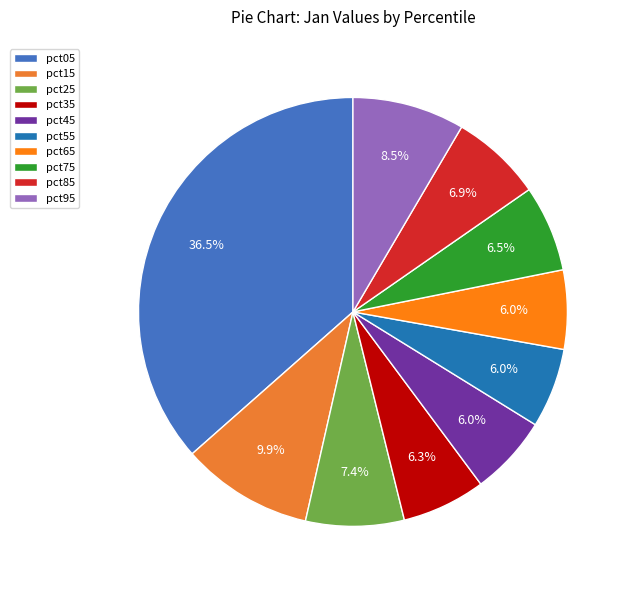

Rank the categories by value from lowest to highest.

pct65, pct55, pct45, pct35, pct75, pct85, pct25, pct95, pct15, pct05